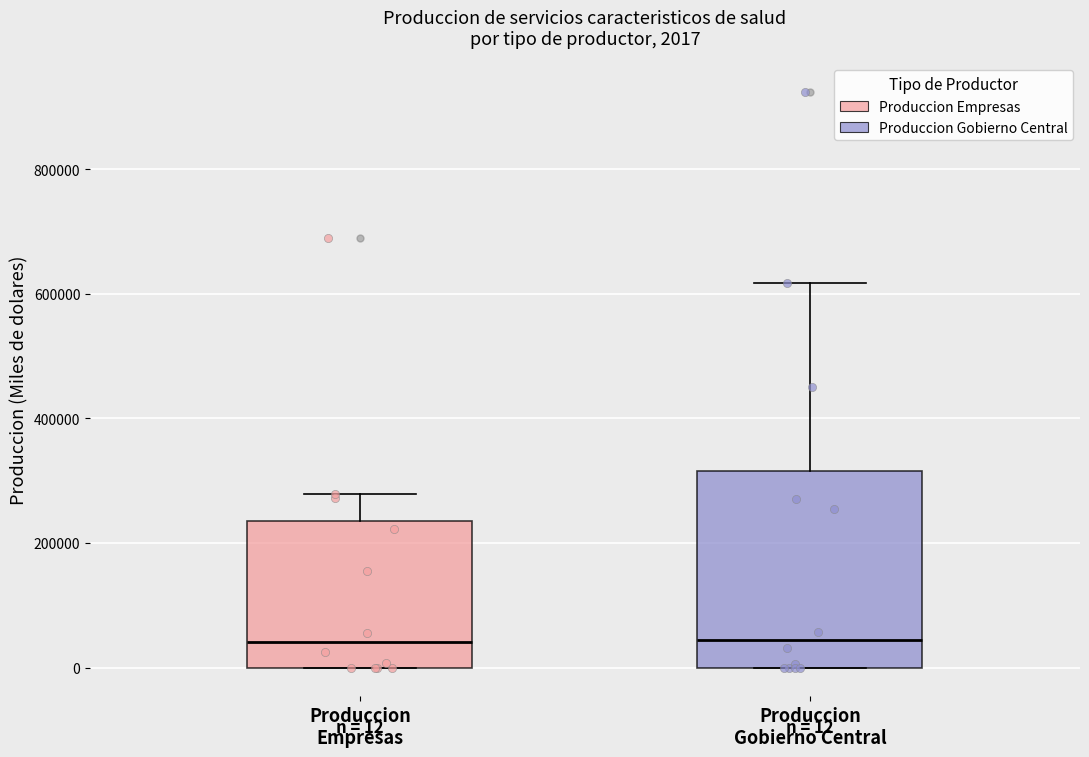

Comparing the boxes themselves (not the whiskers), which one is the tallest?

Produccion Gobierno Central